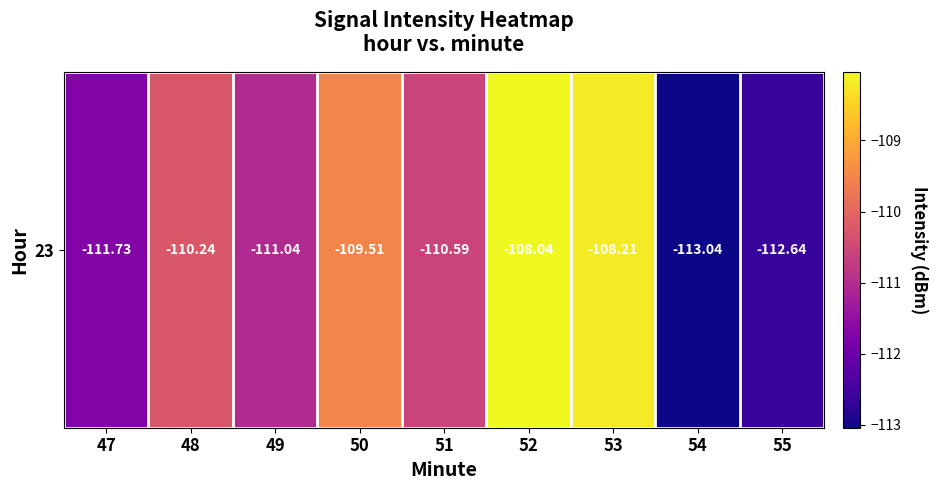

What is the minimum value shown in the chart?

-113.0